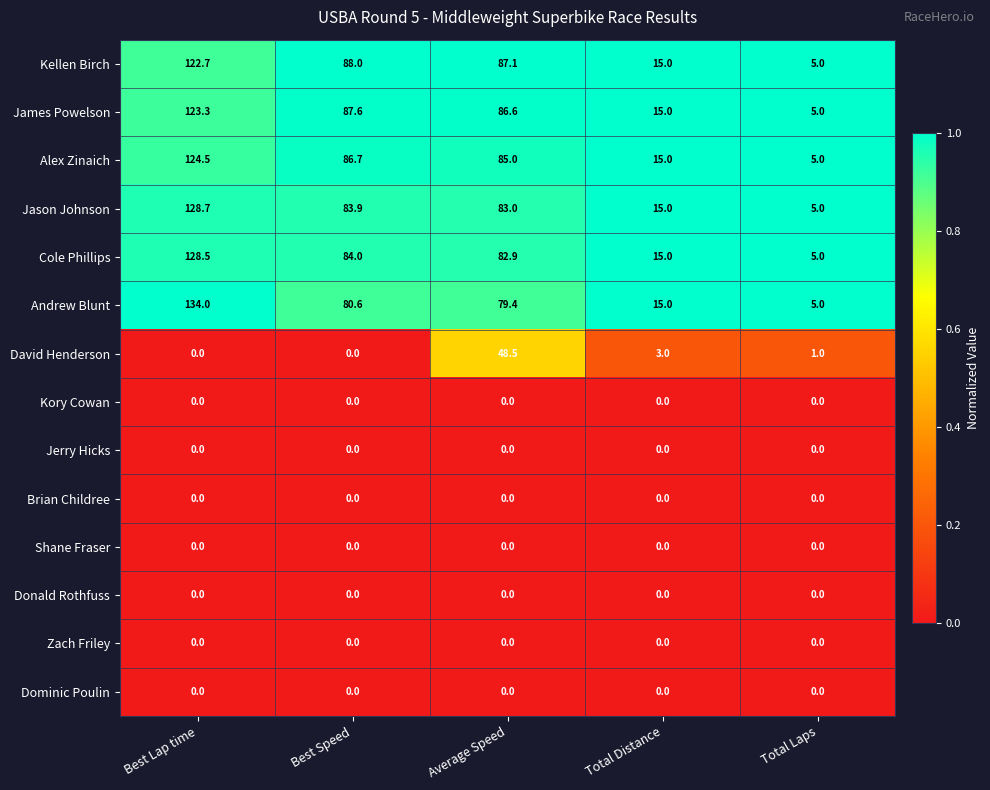

At which label does Alex Zinaich reach its peak?

Best Lap time